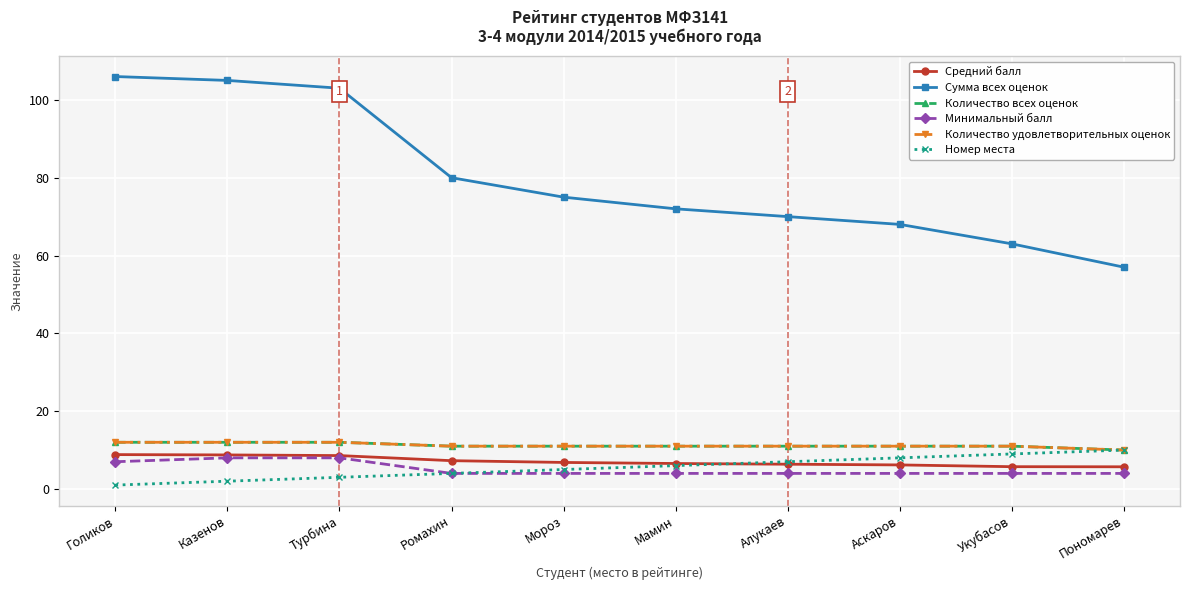

How many lines are shown in the chart?

6